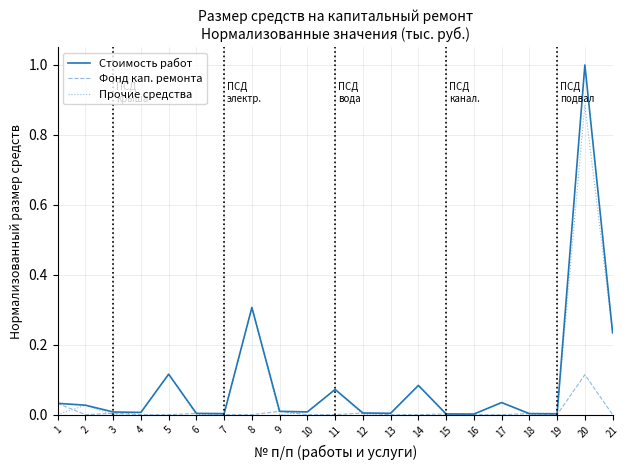

At which category is the sum across all series the highest?

20